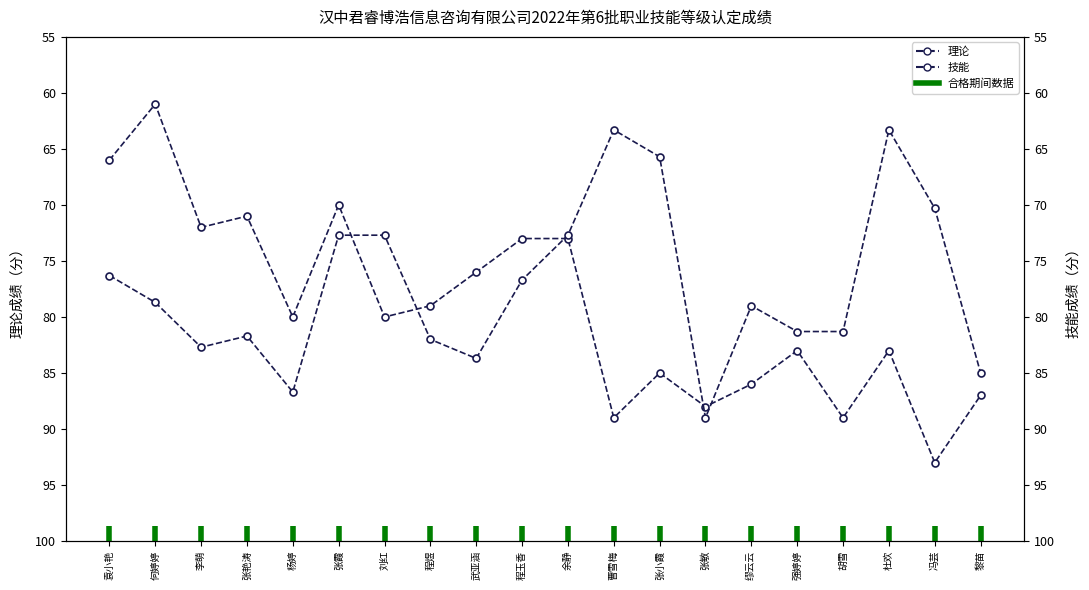

Which has a higher value, 武亚涵 or 曹雪梅?

曹雪梅